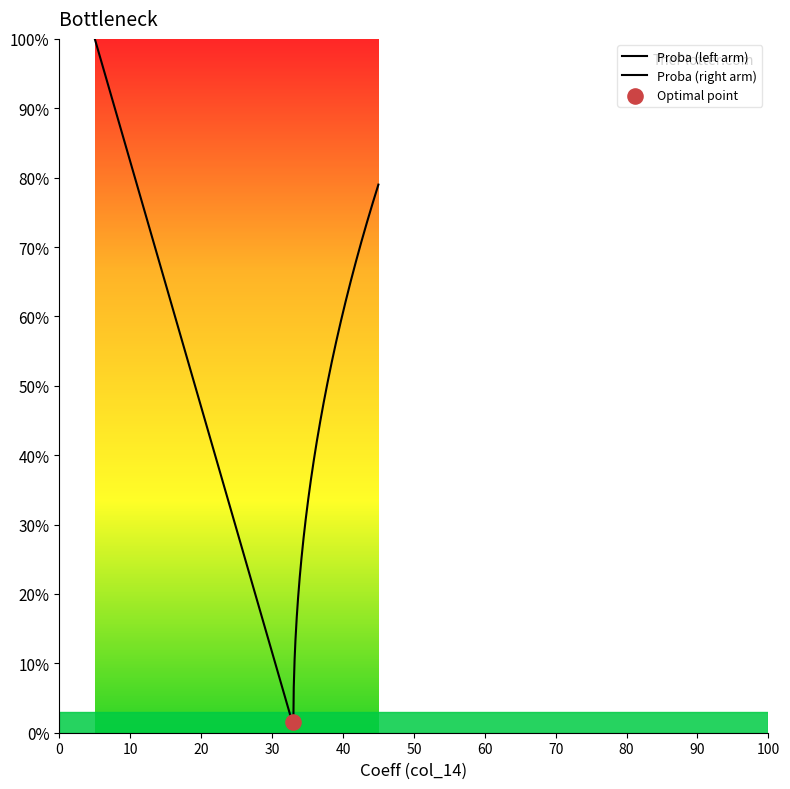

Between 20 and 20, which is larger?

20